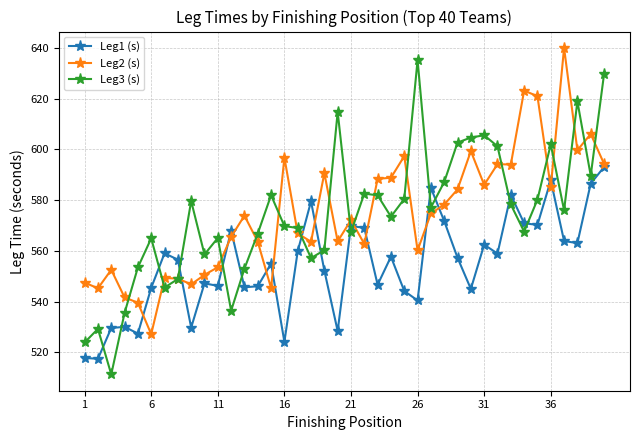

In Leg3 (s), how many points are higher than both neighbors (excluding endpoints)?

11